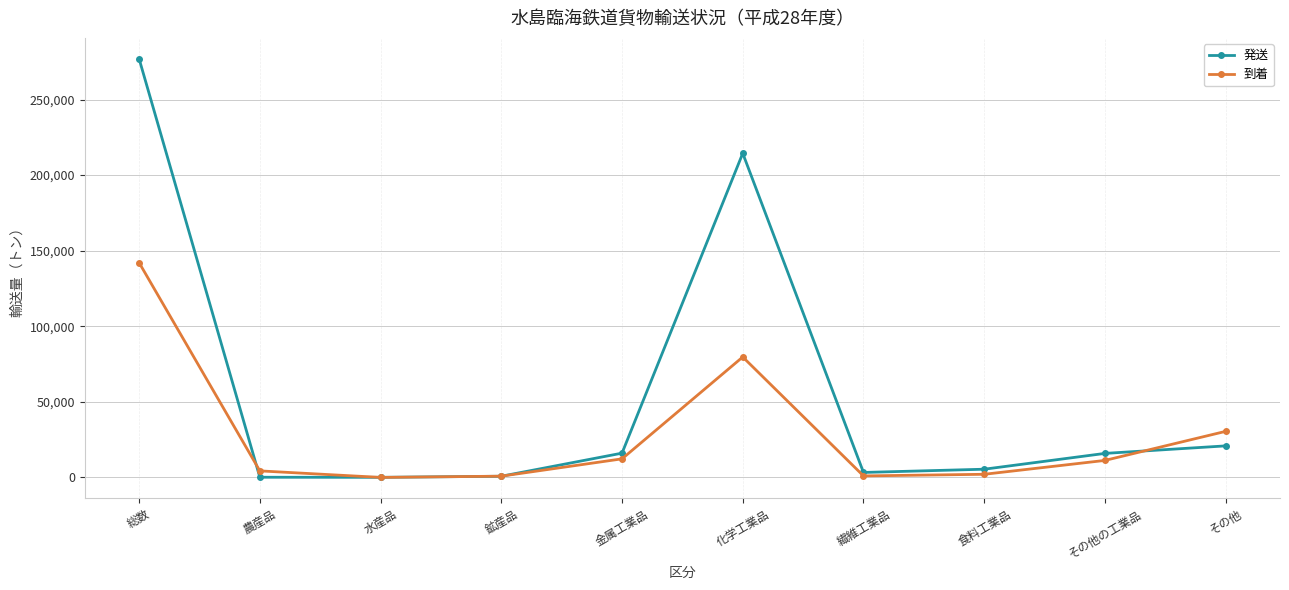

List the series in order of their overall mean, highest first.

発送, 到着